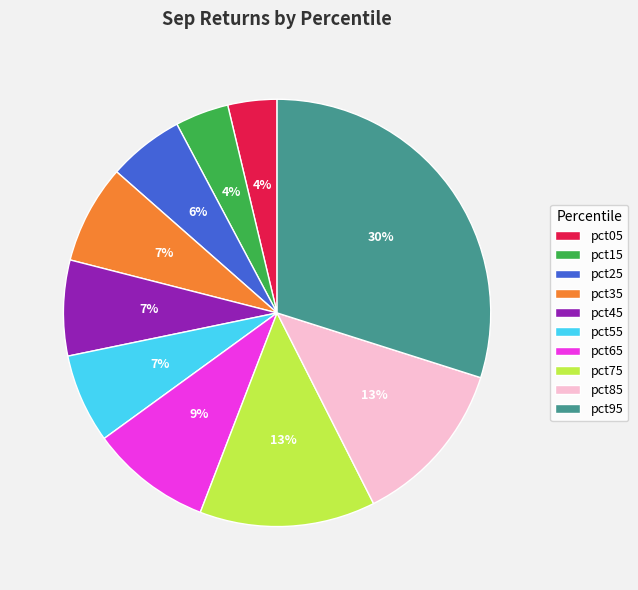

What is the largest slice in the pie chart?

pct95